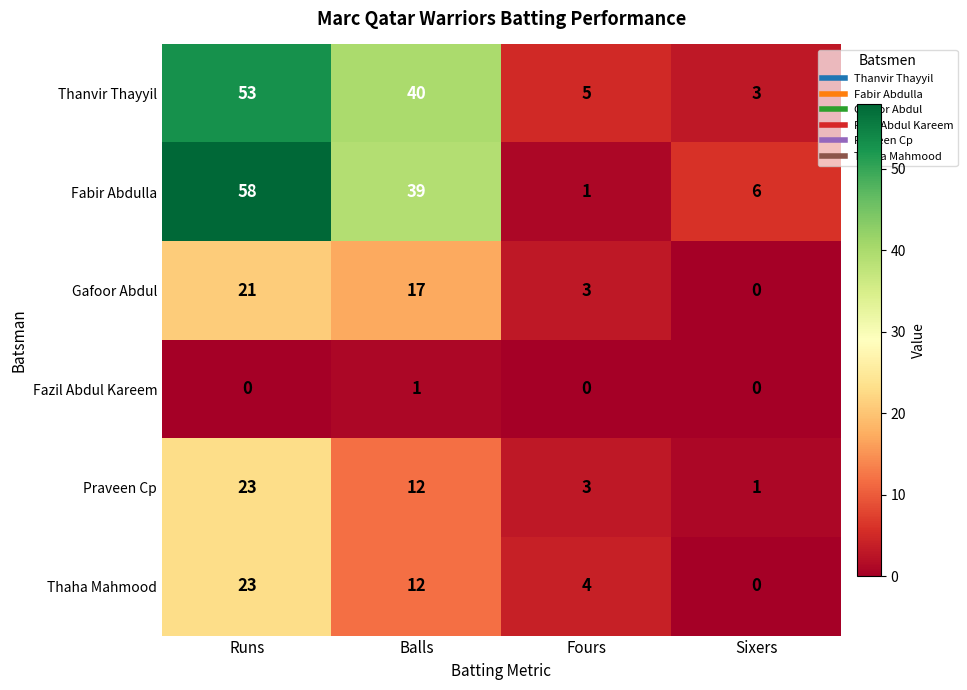

What is the total value across all series at Runs?

178